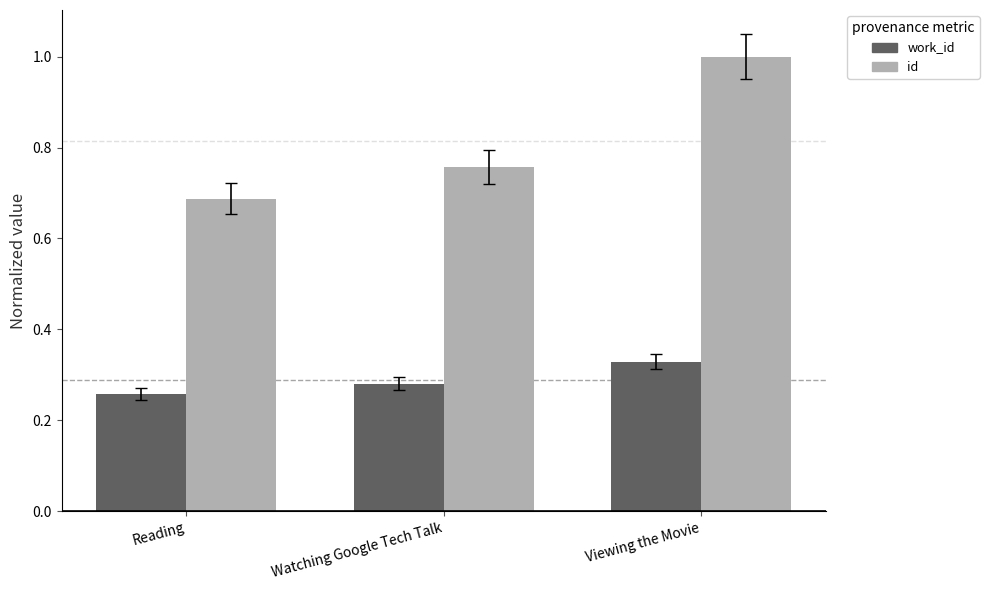

Rank the series by their average value, from lowest to highest.

work_id, id